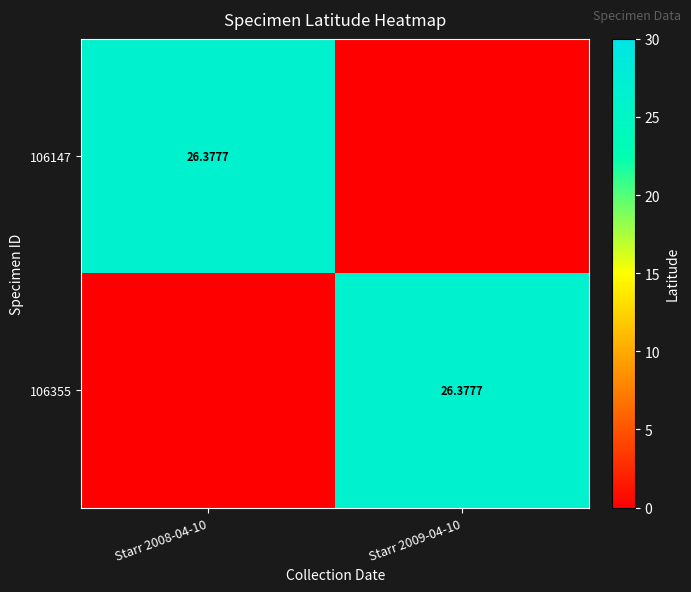

At which label is 106355 closest to 13?

Starr 2008-04-10